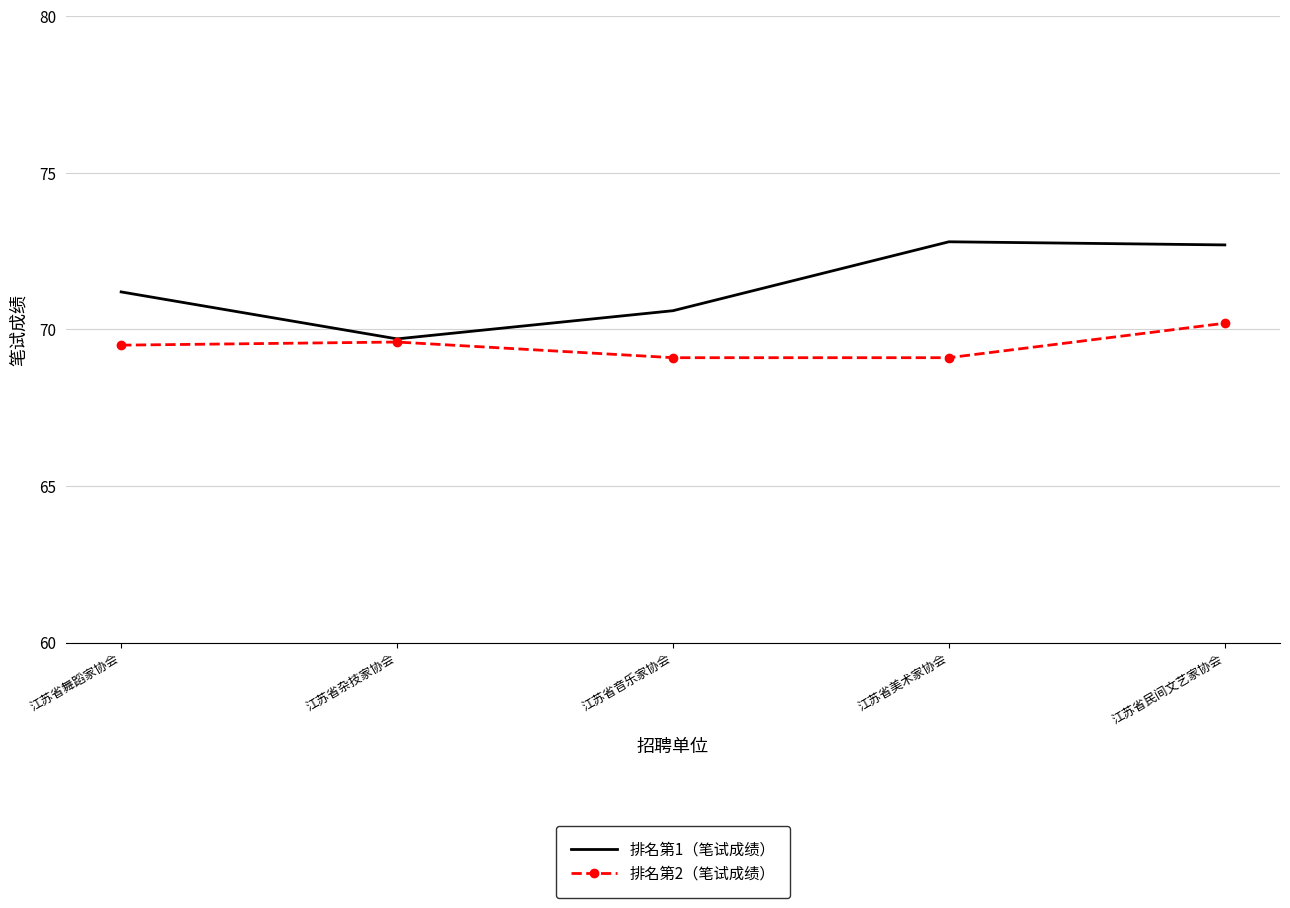

Rank the series by their maximum value, from highest to lowest.

排名第1（笔试成绩）, 排名第2（笔试成绩）